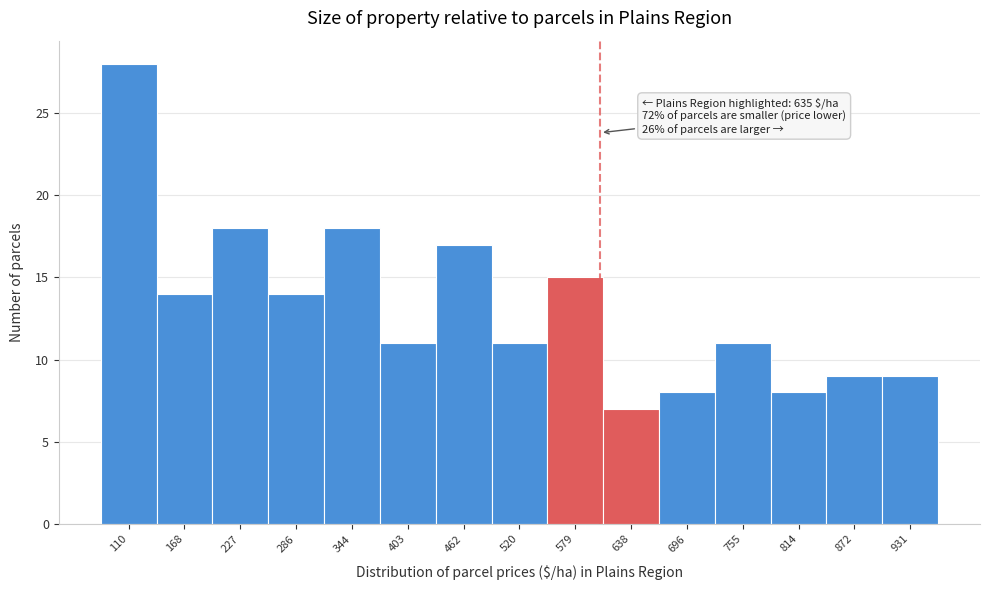

Reading left to right, what are all the values shown in this chart?

110=28	168=14	227=18	286=14	344=18	403=11	462=17	520=11	579=15	638=7	696=8	755=11	814=8	872=9	931=9